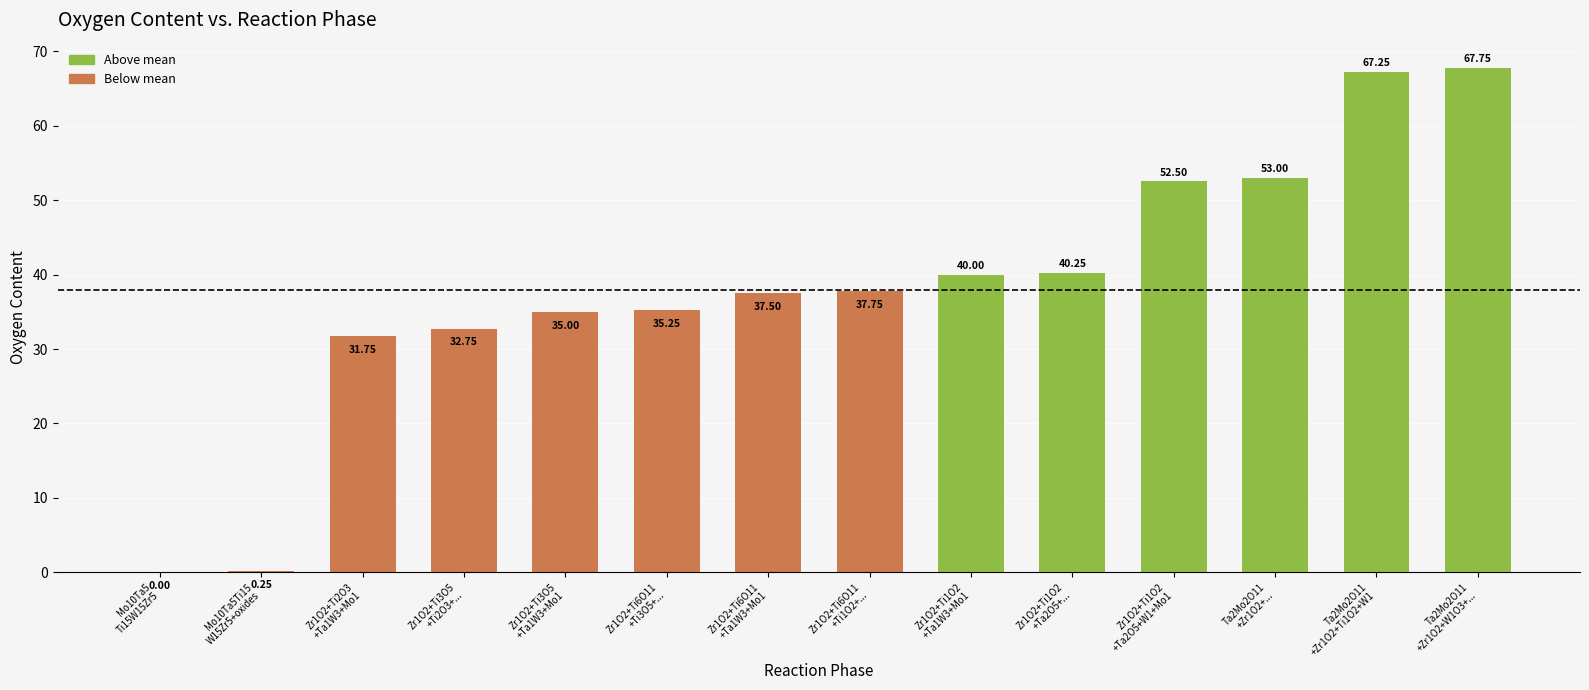

What is the approximate value at Zr1O2+Ti1O2
+Ta2O5+W1+Mo1?

52.5